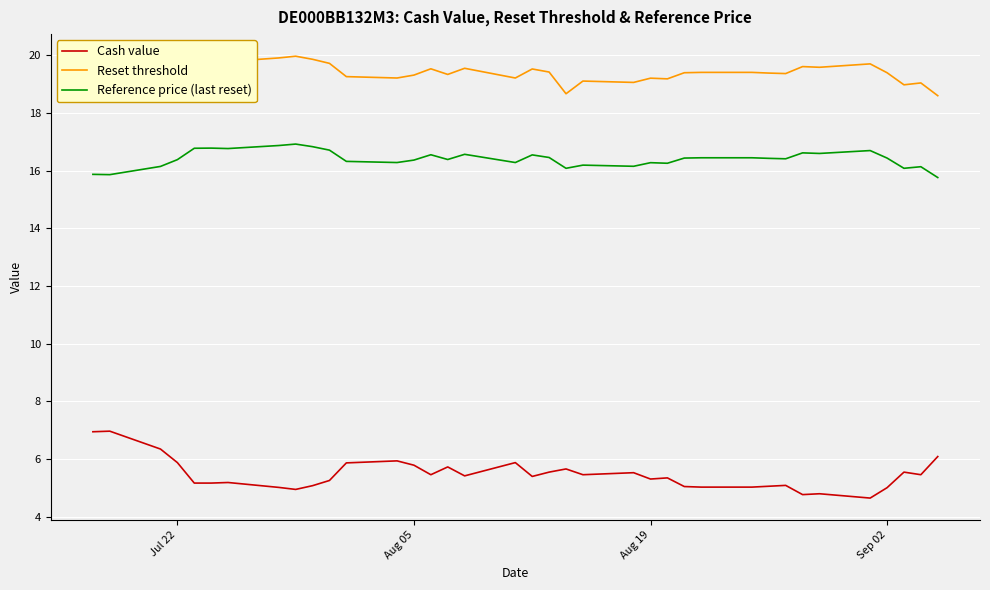

Rank the series by their maximum value, from lowest to highest.

Cash value, Reference price (last reset), Reset threshold